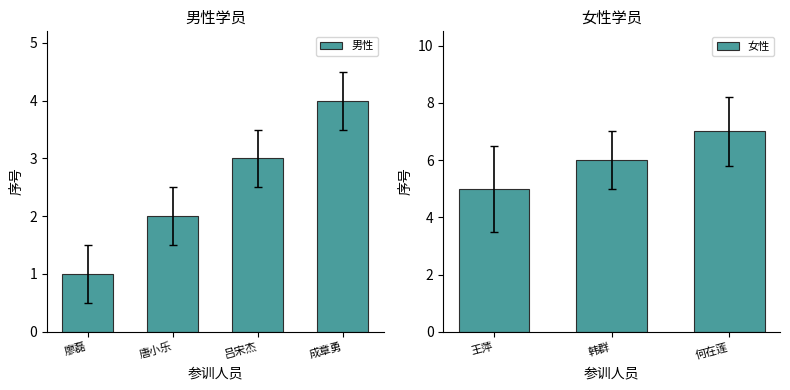

List the labels in order of value, largest first.

成章勇, 吕宋杰, 唐小乐, 廖磊